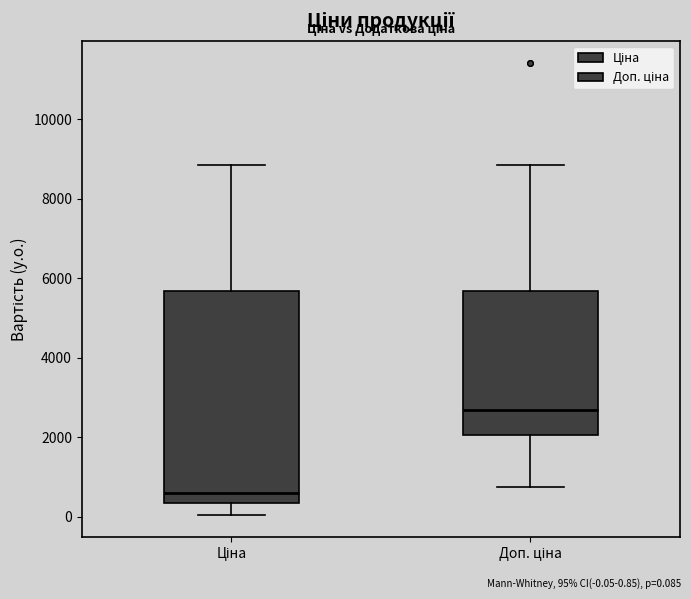

Comparing the boxes themselves (not the whiskers), which one is the tallest?

Ціна